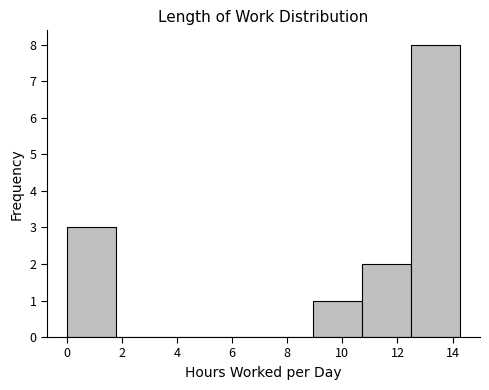

Reading left to right, list every bar in this chart as the range it spans on the x-axis followed by its height. Neither the bar edges nor the heights are printed on the chart, so give them approximately, as read against the axes.

0.0 to 1.8: 3
1.8 to 3.6: 0
3.6 to 5.4: 0
5.4 to 7.2: 0
7.2 to 9.0: 0
9.0 to 10.8: 1
10.8 to 12.4: 2
12.4 to 14.2: 8